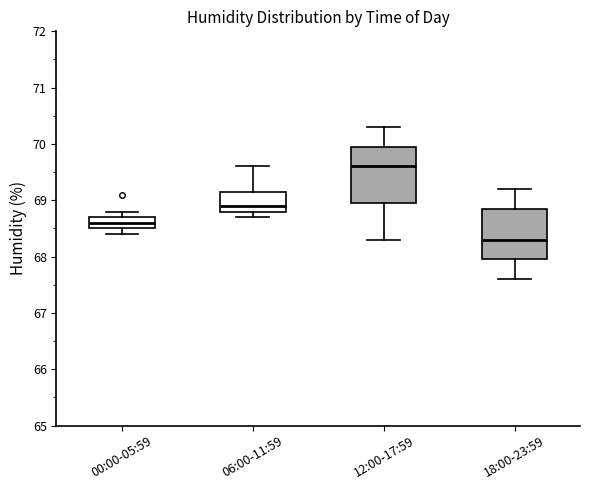

Where is the lower edge of the box for 00:00-05:59 on the y-axis? The values are not printed on the chart, so give them approximately, as read against the axis.

68.5